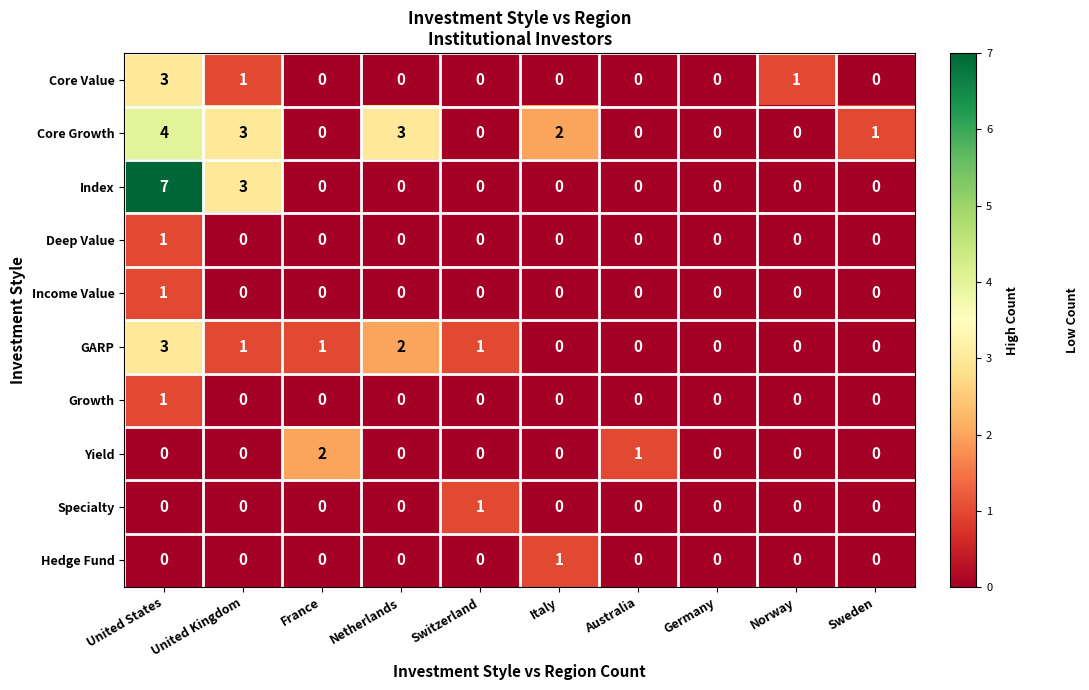

Which category has the highest value in the GARP series?

United States